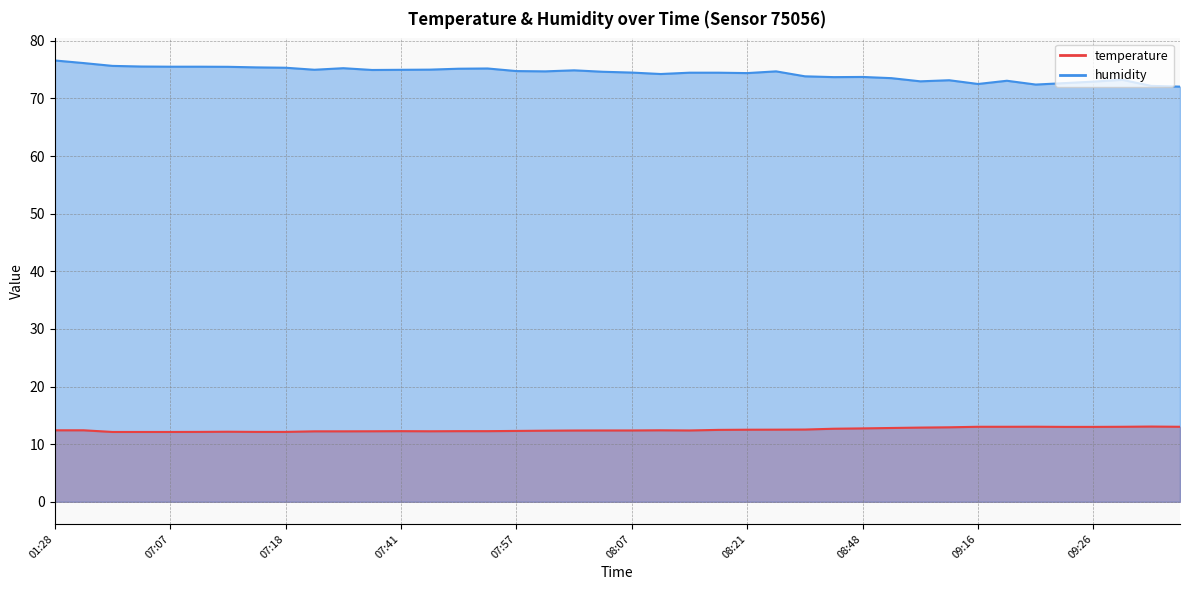

What is the greatest value displayed?

76.6